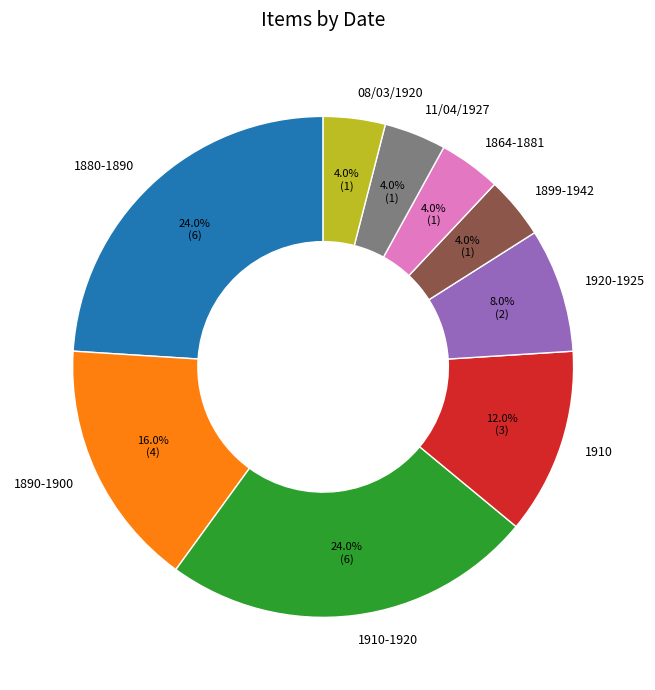

What percentage do 1890-1900 and 1910-1920 together represent?

40.0%